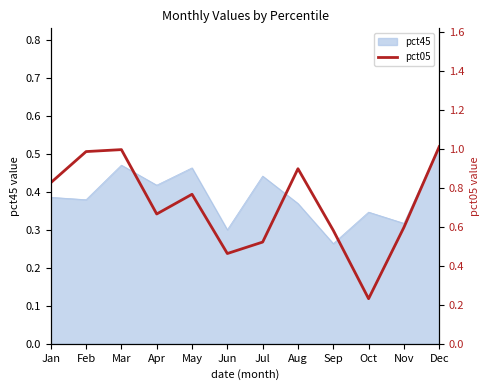

What is the difference between the maximum and minimum values?

0.8